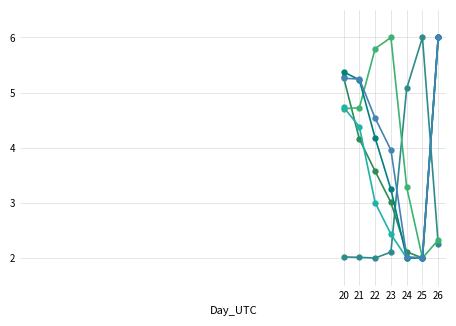

What is the maximum value shown in the chart?

6.0